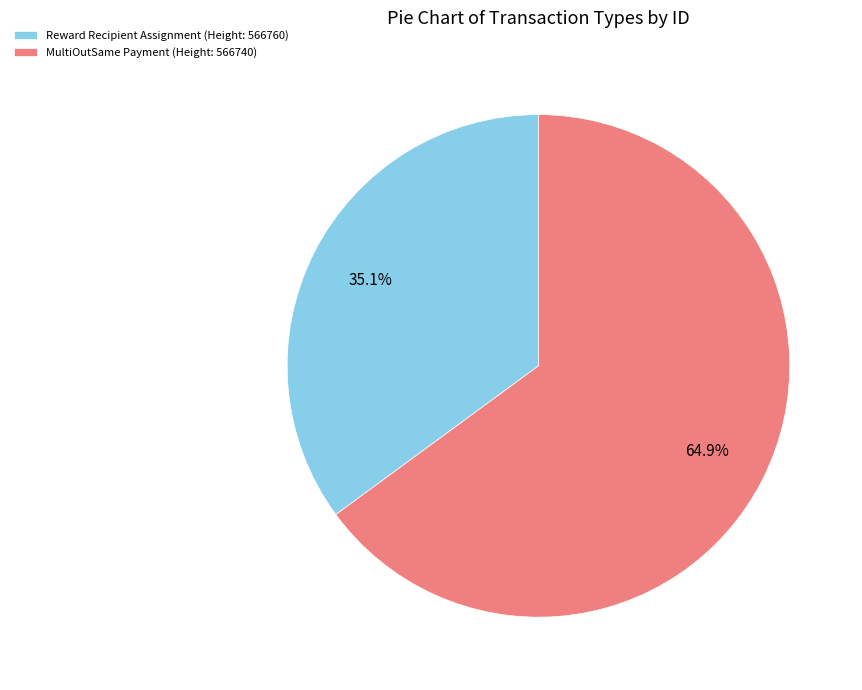

What is the majority slice?

MultiOutSame Payment (Height: 566740)